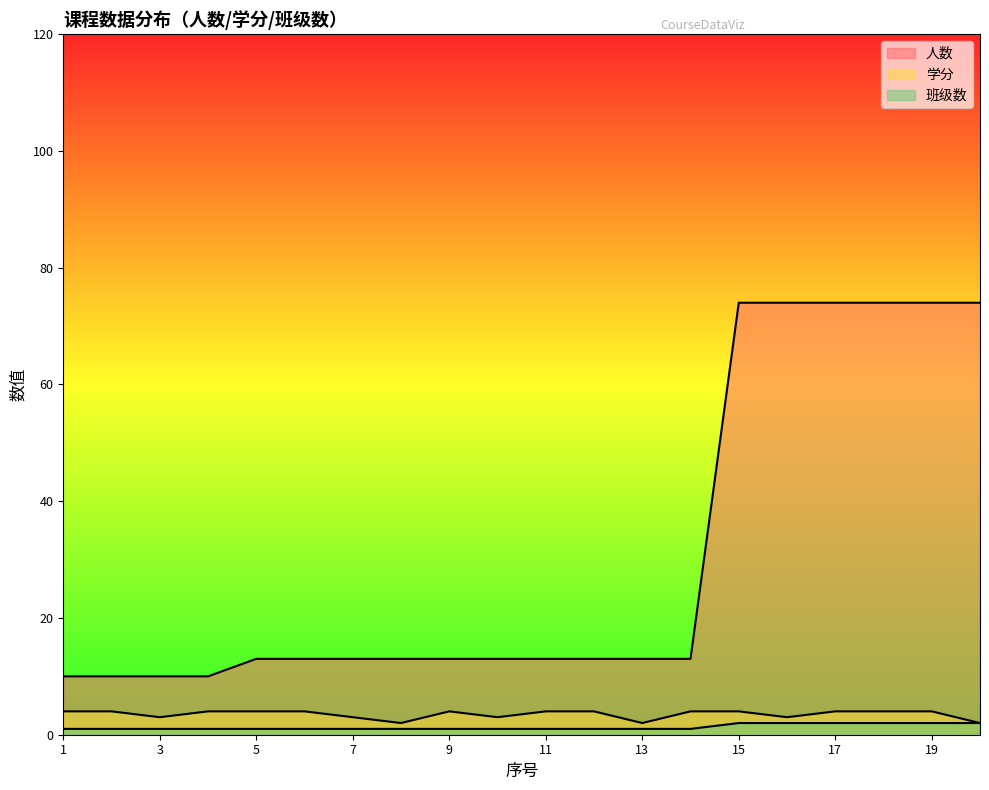

At which category is the sum across all series the highest?

15